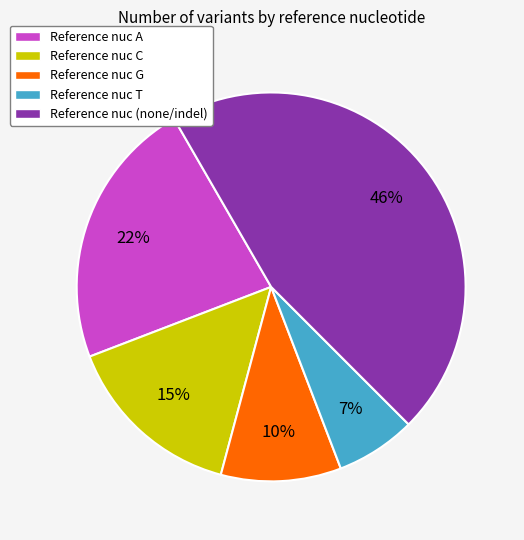

How many slices are in this pie chart?

5